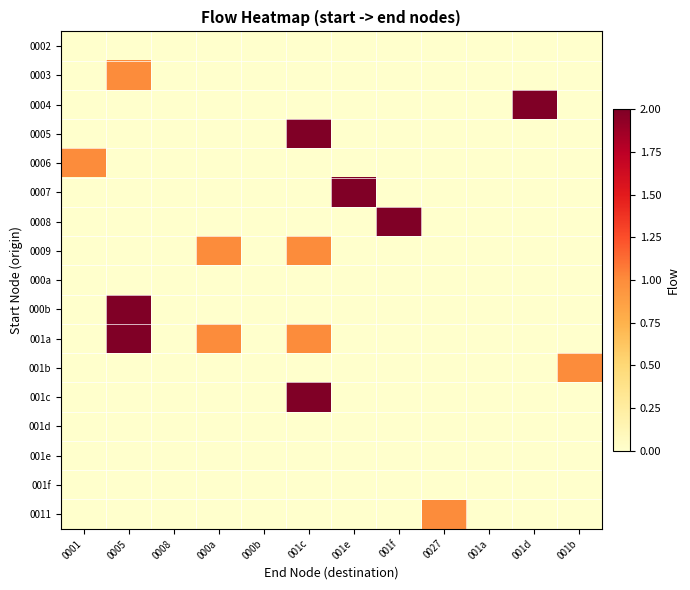

Reading left to right, list all the values displayed in this chart.

0002: 0001=0	0005=0	0008=0	000a=0	000b=0	001c=0	001e=0	001f=0	0027=0	001a=0	001d=0	001b=0
0003: 0001=0	0005=1	0008=0	000a=0	000b=0	001c=0	001e=0	001f=0	0027=0	001a=0	001d=0	001b=0
0004: 0001=0	0005=0	0008=0	000a=0	000b=0	001c=0	001e=0	001f=0	0027=0	001a=0	001d=2	001b=0
0005: 0001=0	0005=0	0008=0	000a=0	000b=0	001c=2	001e=0	001f=0	0027=0	001a=0	001d=0	001b=0
0006: 0001=1	0005=0	0008=0	000a=0	000b=0	001c=0	001e=0	001f=0	0027=0	001a=0	001d=0	001b=0
0007: 0001=0	0005=0	0008=0	000a=0	000b=0	001c=0	001e=2	001f=0	0027=0	001a=0	001d=0	001b=0
0008: 0001=0	0005=0	0008=0	000a=0	000b=0	001c=0	001e=0	001f=2	0027=0	001a=0	001d=0	001b=0
0009: 0001=0	0005=0	0008=0	000a=1	000b=0	001c=1	001e=0	001f=0	0027=0	001a=0	001d=0	001b=0
000a: 0001=0	0005=0	0008=0	000a=0	000b=0	001c=0	001e=0	001f=0	0027=0	001a=0	001d=0	001b=0
000b: 0001=0	0005=2	0008=0	000a=0	000b=0	001c=0	001e=0	001f=0	0027=0	001a=0	001d=0	001b=0
001a: 0001=0	0005=2	0008=0	000a=1	000b=0	001c=1	001e=0	001f=0	0027=0	001a=0	001d=0	001b=0
001b: 0001=0	0005=0	0008=0	000a=0	000b=0	001c=0	001e=0	001f=0	0027=0	001a=0	001d=0	001b=1
001c: 0001=0	0005=0	0008=0	000a=0	000b=0	001c=2	001e=0	001f=0	0027=0	001a=0	001d=0	001b=0
001d: 0001=0	0005=0	0008=0	000a=0	000b=0	001c=0	001e=0	001f=0	0027=0	001a=0	001d=0	001b=0
001e: 0001=0	0005=0	0008=0	000a=0	000b=0	001c=0	001e=0	001f=0	0027=0	001a=0	001d=0	001b=0
001f: 0001=0	0005=0	0008=0	000a=0	000b=0	001c=0	001e=0	001f=0	0027=0	001a=0	001d=0	001b=0
0011: 0001=0	0005=0	0008=0	000a=0	000b=0	001c=0	001e=0	001f=0	0027=1	001a=0	001d=0	001b=0